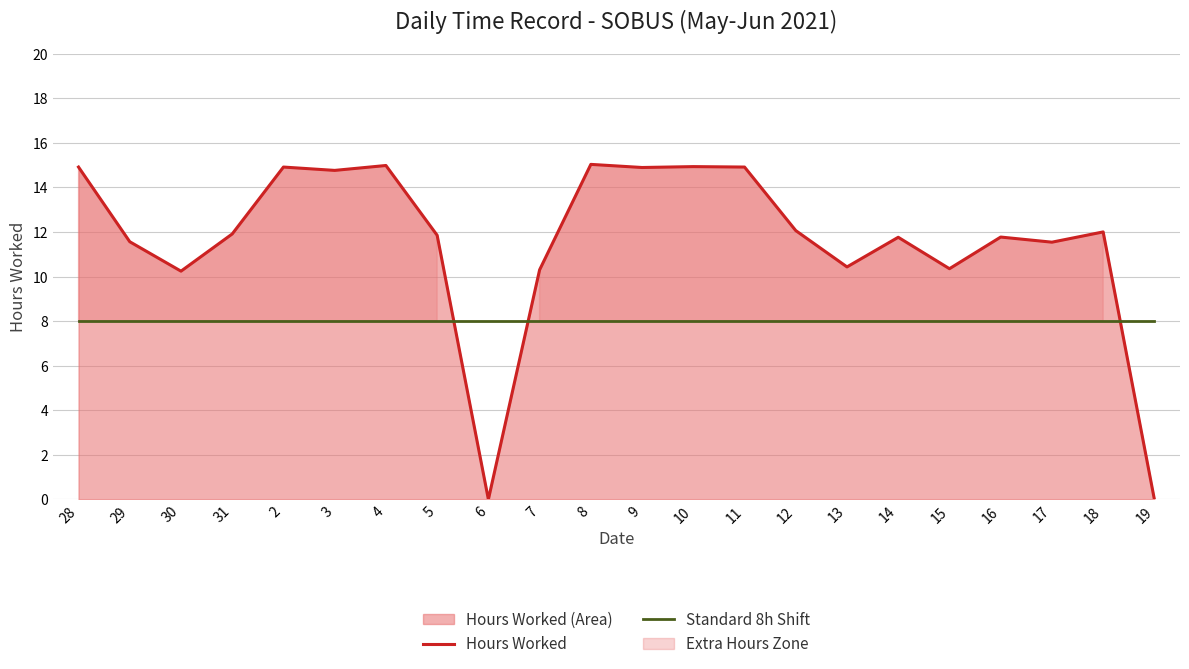

At which category is the sum across all series the highest?

8